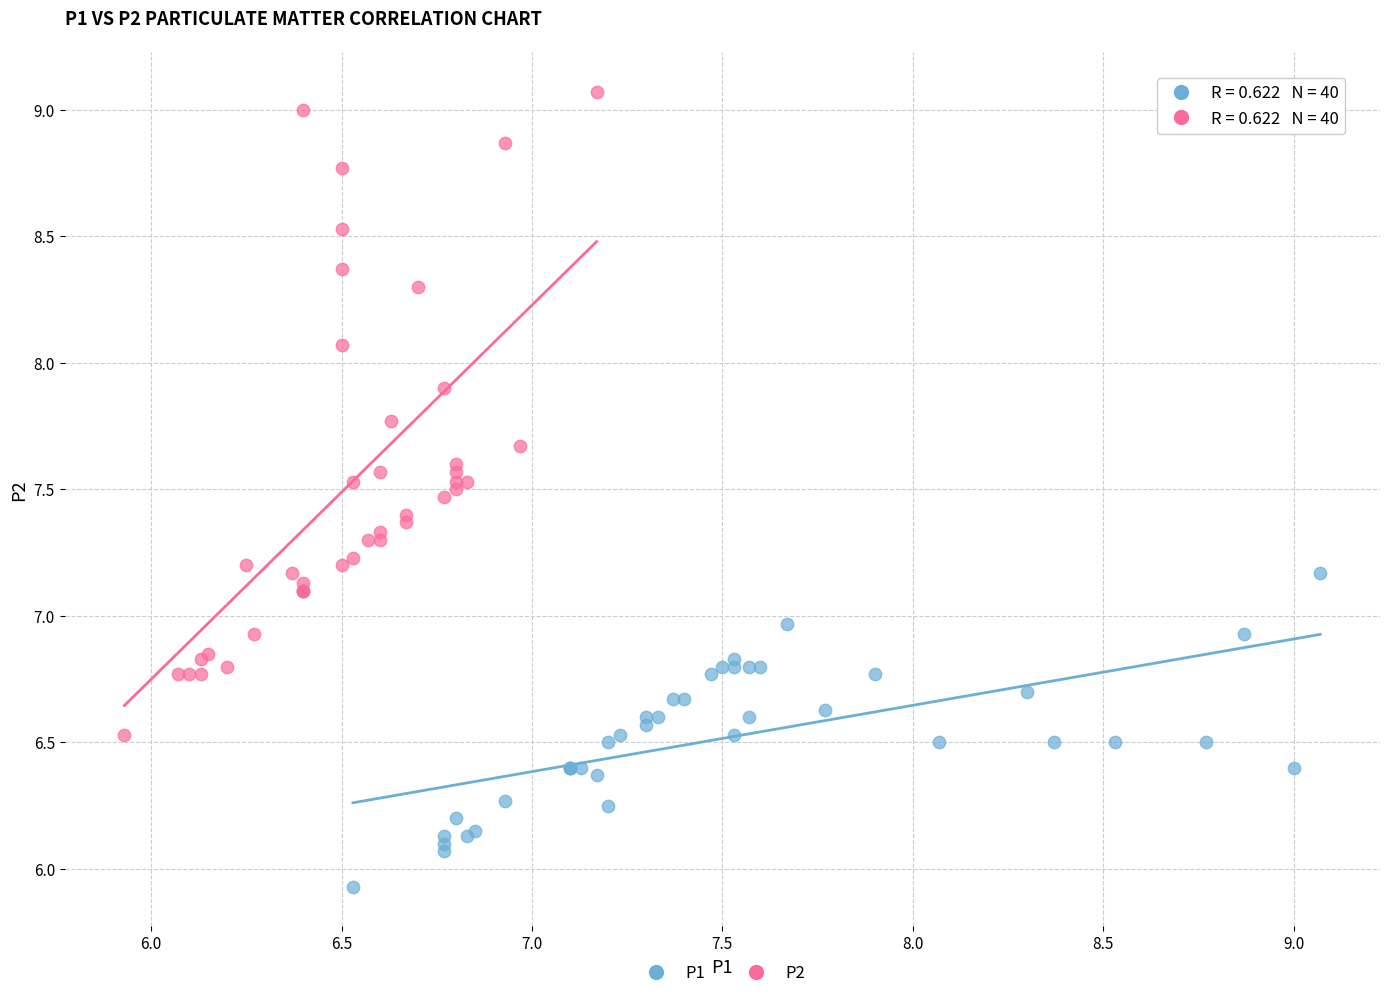

Which series reaches the maximum Y coordinate?

P2